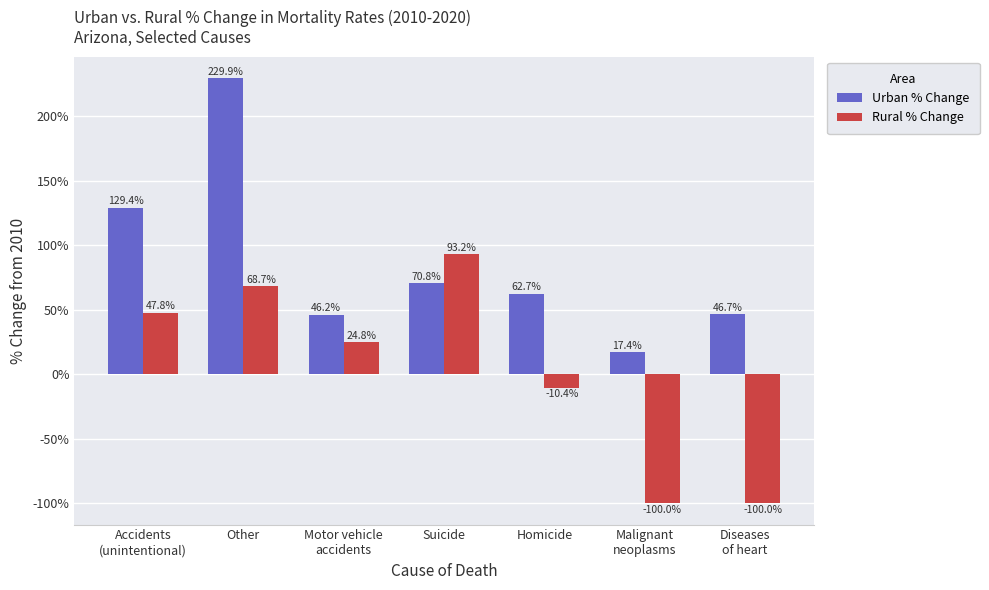

What is the average value of the Rural % Change series?

3.4